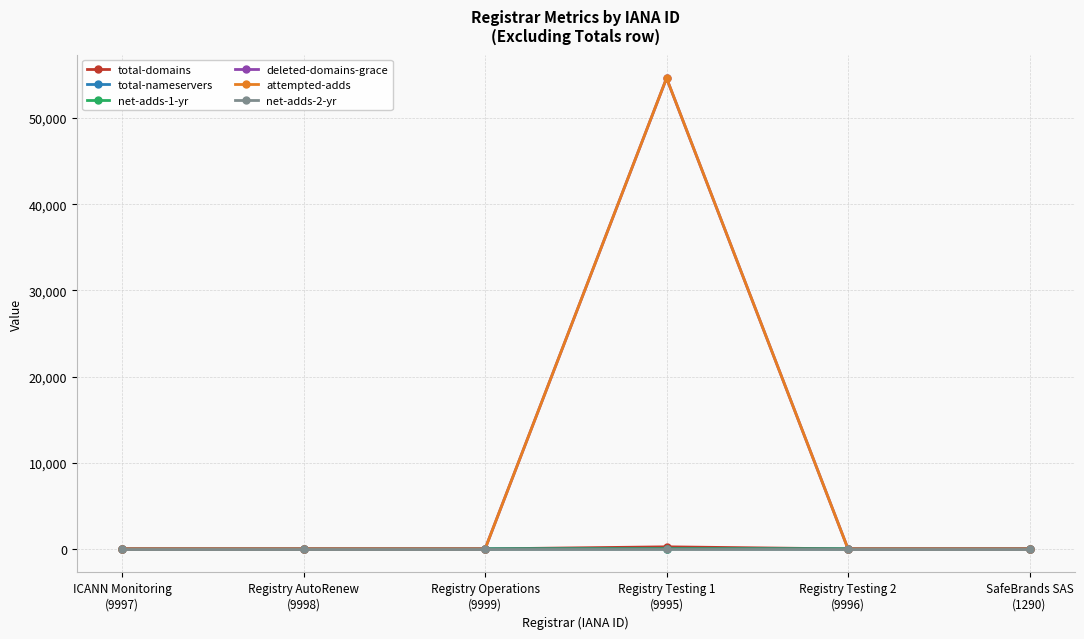

The attempted-adds series shows 0 at Registry AutoRenew
(9998). True or false?

True